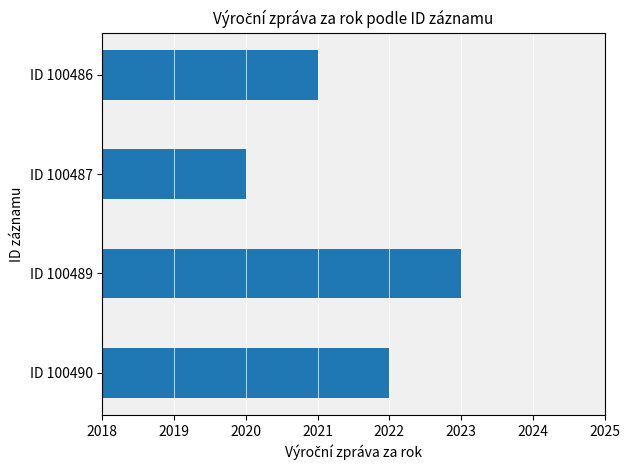

What is the minimum value shown in the chart?

2020